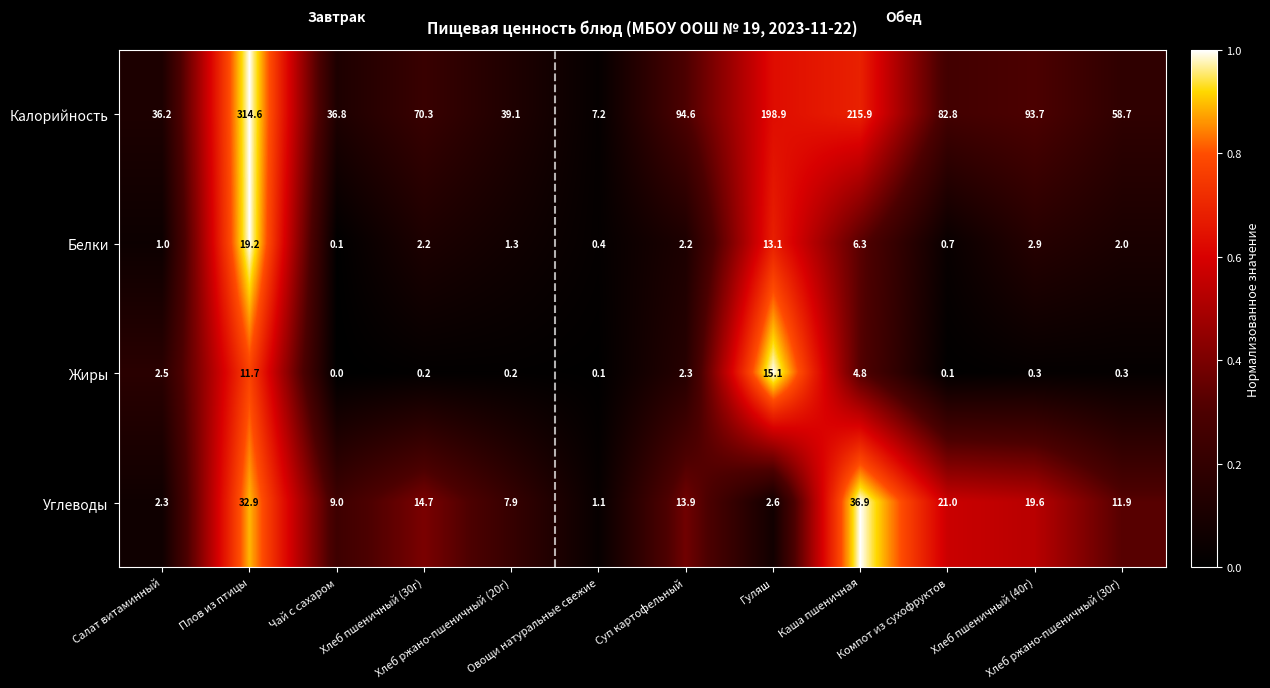

Which category has the lowest value across all series?

Чай с сахаром